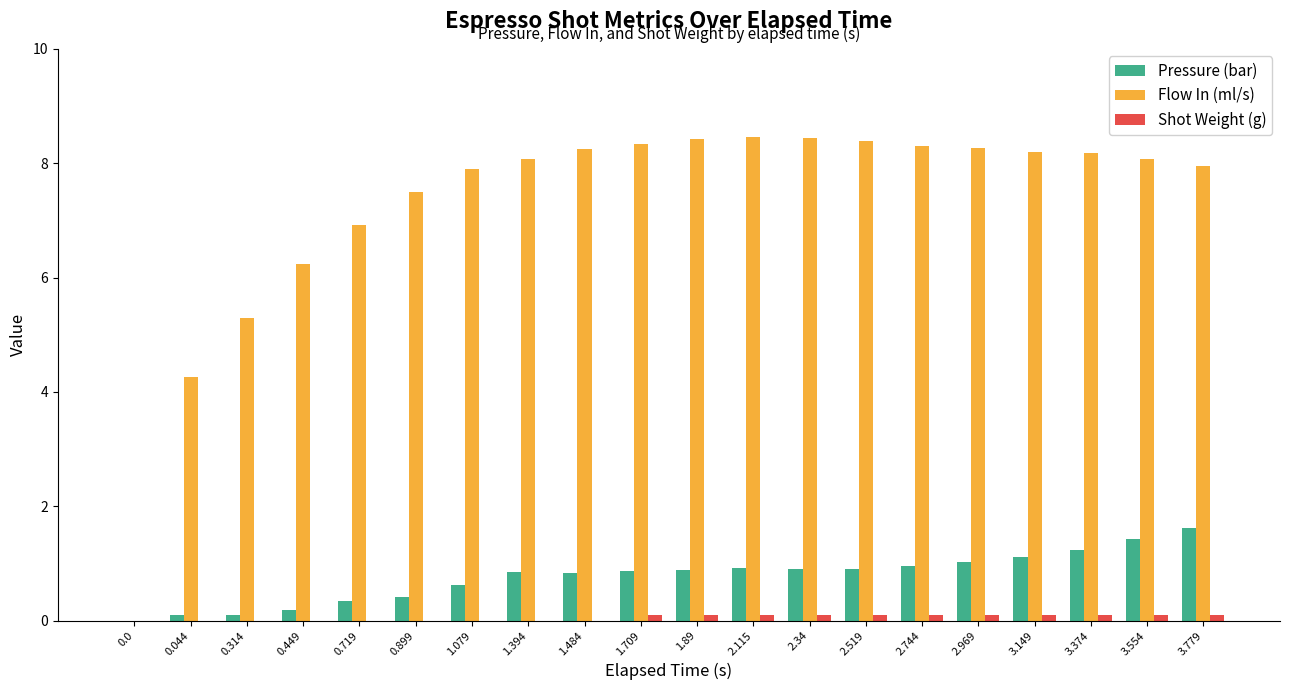

Is the value of Shot Weight (g) at 0.449 greater than the value of Pressure (bar) at 3.149?

No